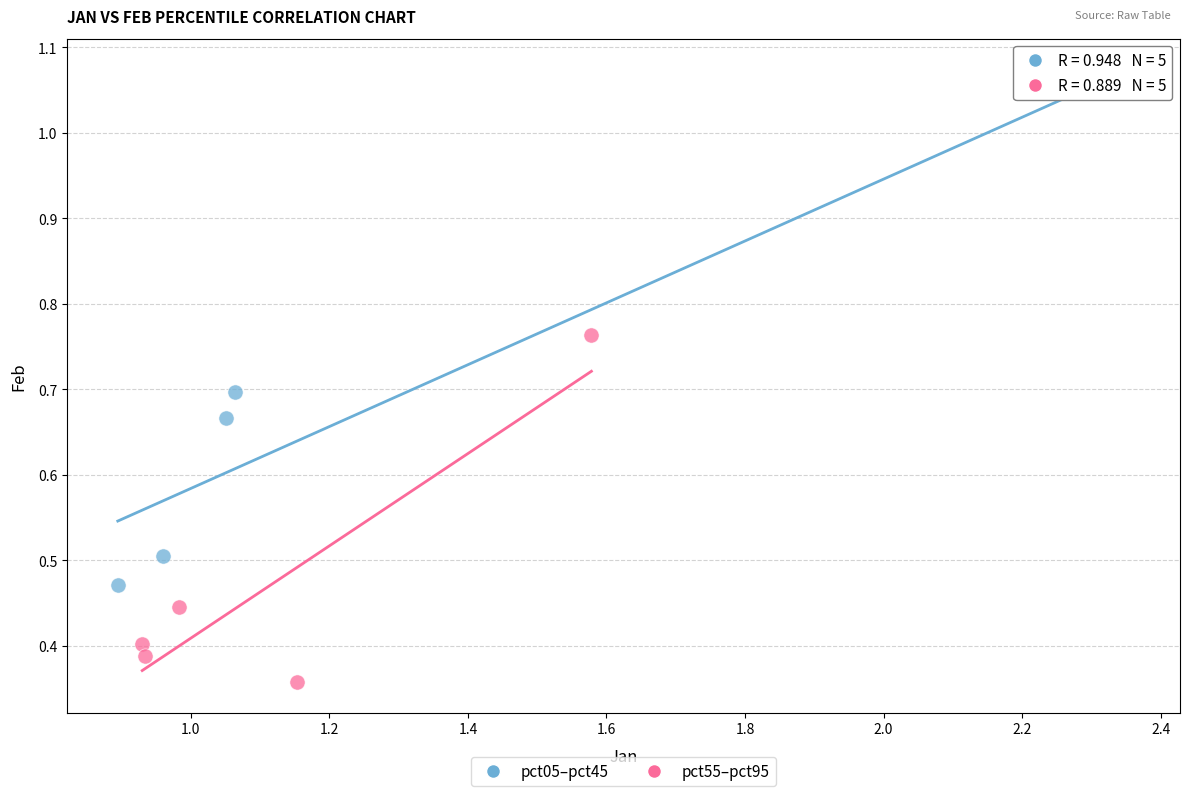

Which series has the widest spread of Y values?

pct05–pct45